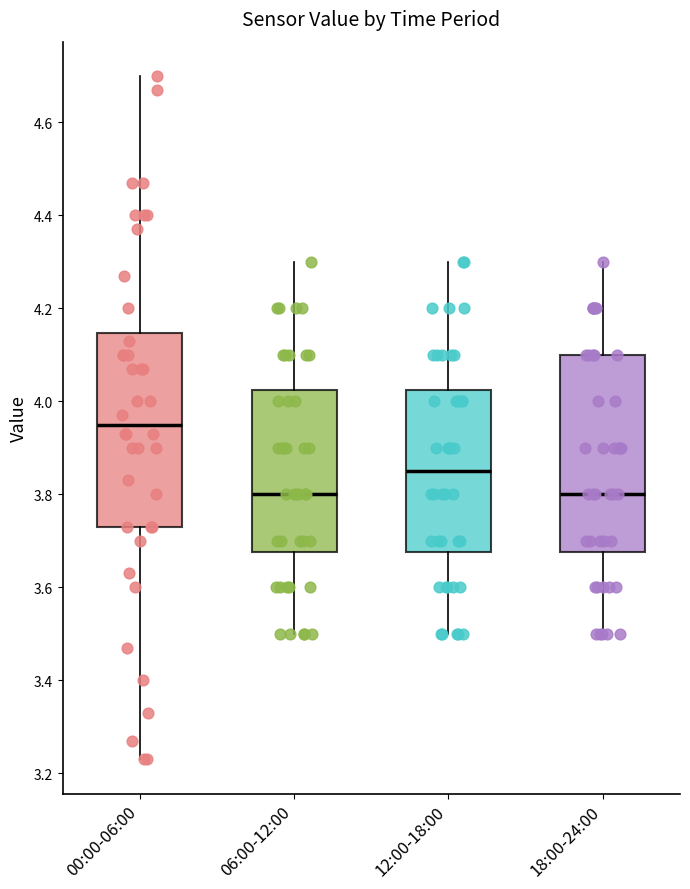

Which box has the highest median line?

00:00-06:00